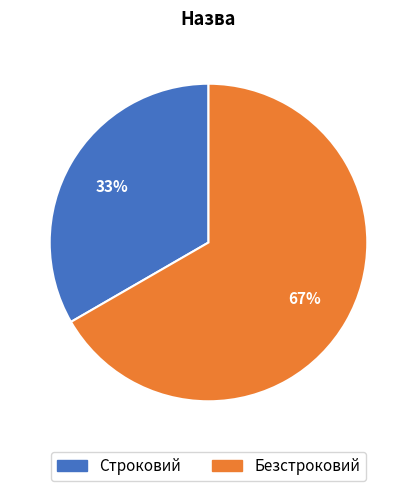

Combined, do Безстроковий and Строковий account for over 50%?

Yes